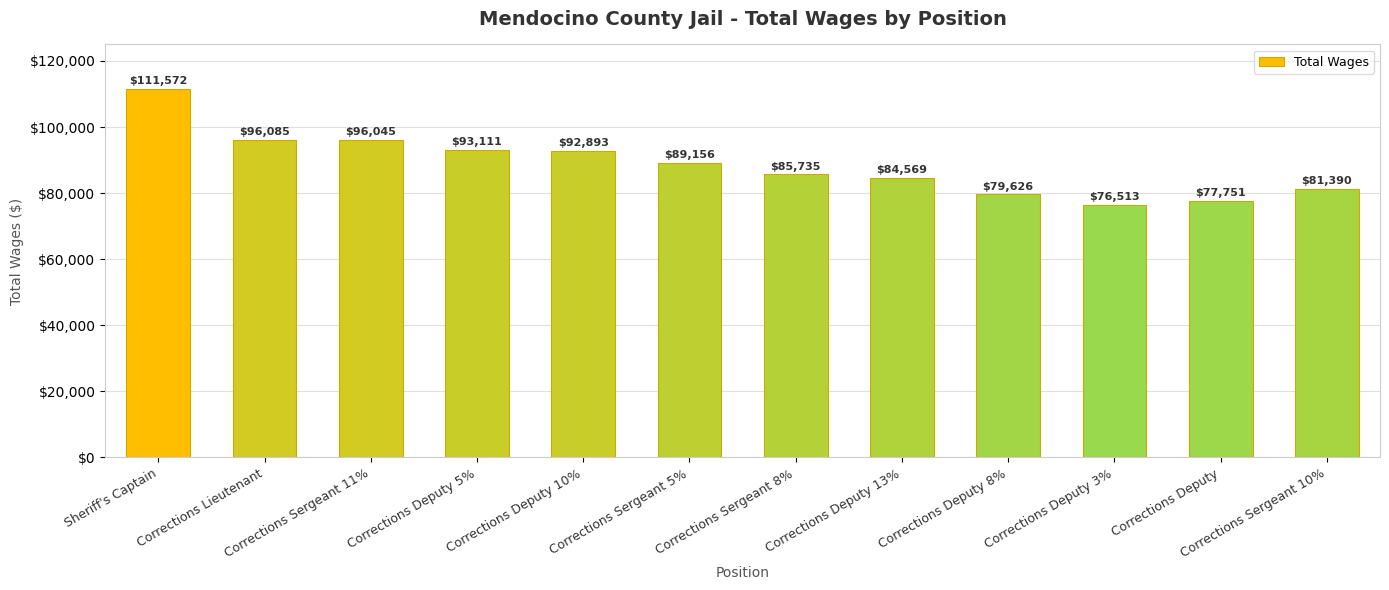

Rank the categories by value from lowest to highest.

Corrections Deputy 3%, Corrections Deputy, Corrections Deputy 8%, Corrections Sergeant 10%, Corrections Deputy 13%, Corrections Sergeant 8%, Corrections Sergeant 5%, Corrections Deputy 10%, Corrections Deputy 5%, Corrections Sergeant 11%, Corrections Lieutenant, Sheriff's Captain